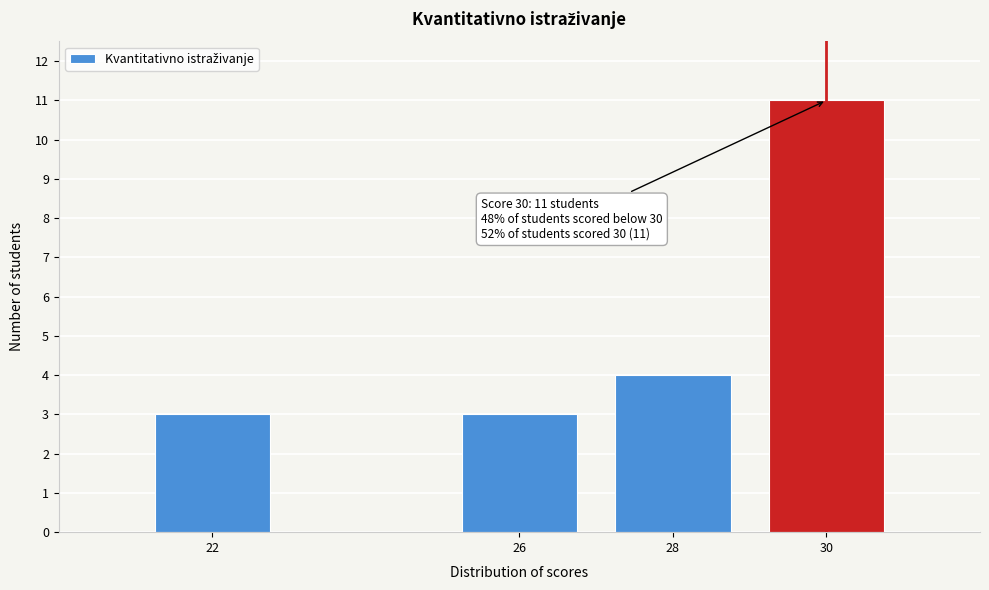

Reading right to left, what are all the values shown in this chart?

30=11	28=4	26=3	22=3